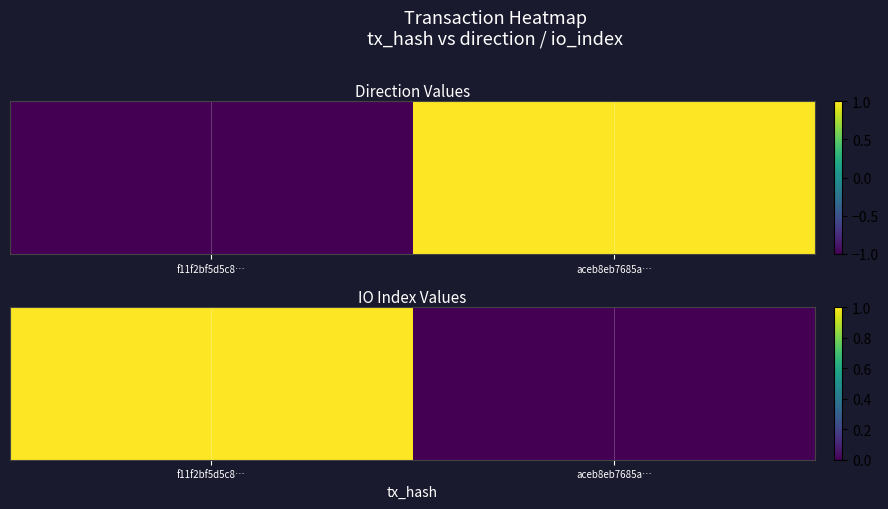

Rank the categories by value from highest to lowest.

f11f2bf5d5c8…, aceb8eb7685a…